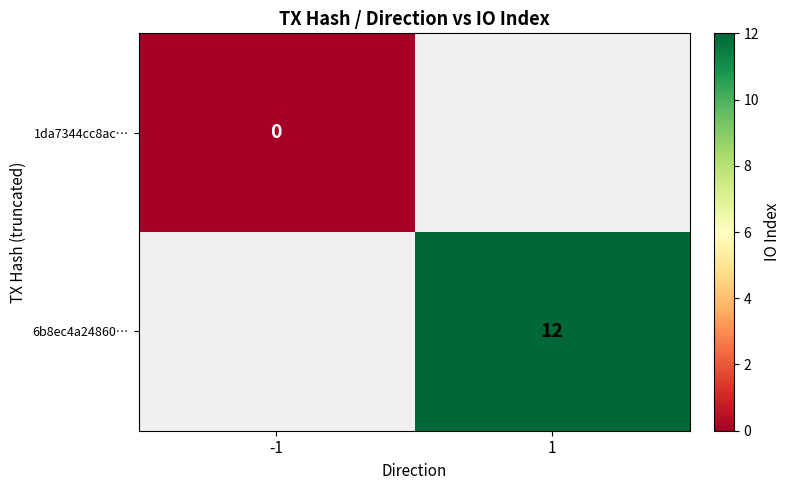

Is the value of 6b8ec4a24860… at 1 greater than the value of 1da7344cc8ac… at -1?

Yes